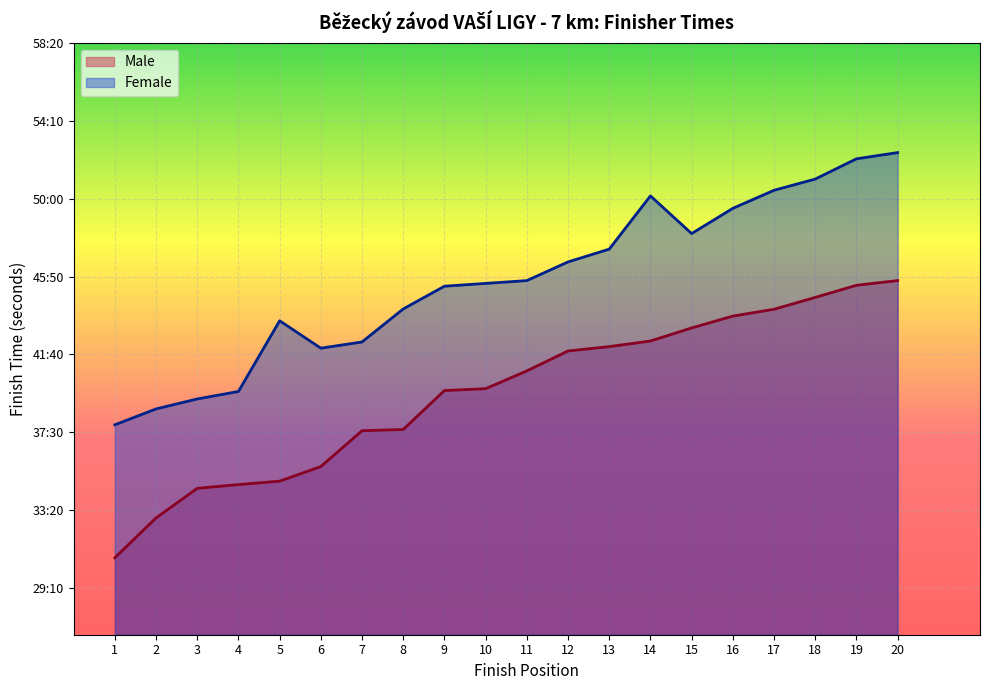

The Female series shows 4822 at 12. True or false?

False